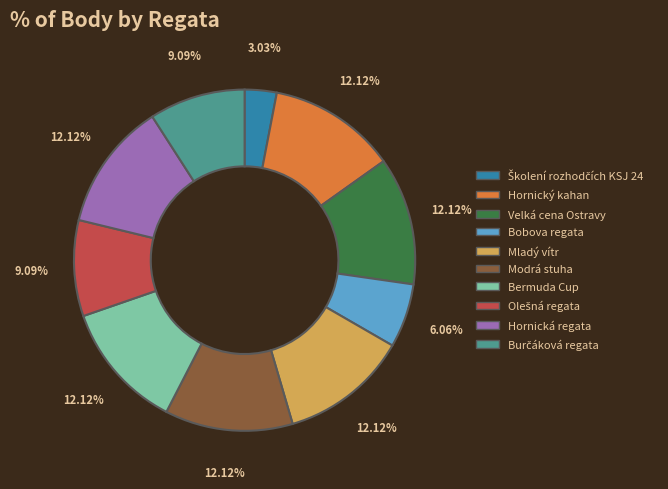

Does any single category account for the majority?

No